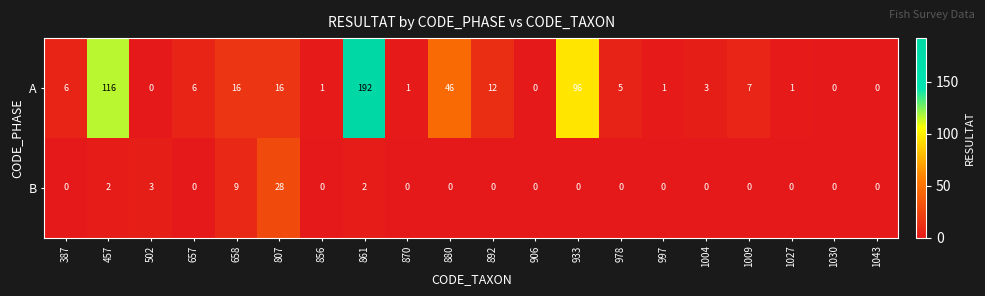

What is the sum of all A values?

525